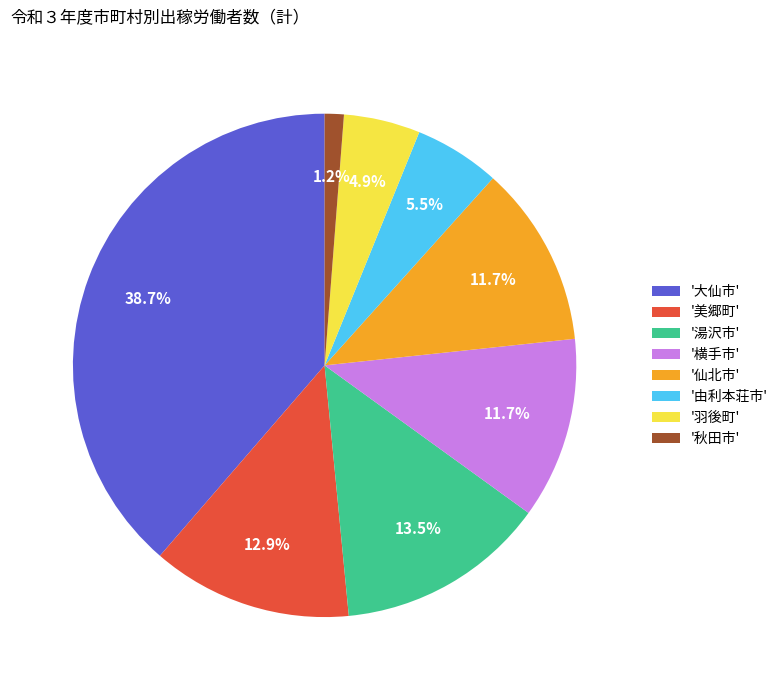

Does any single category account for the majority?

No